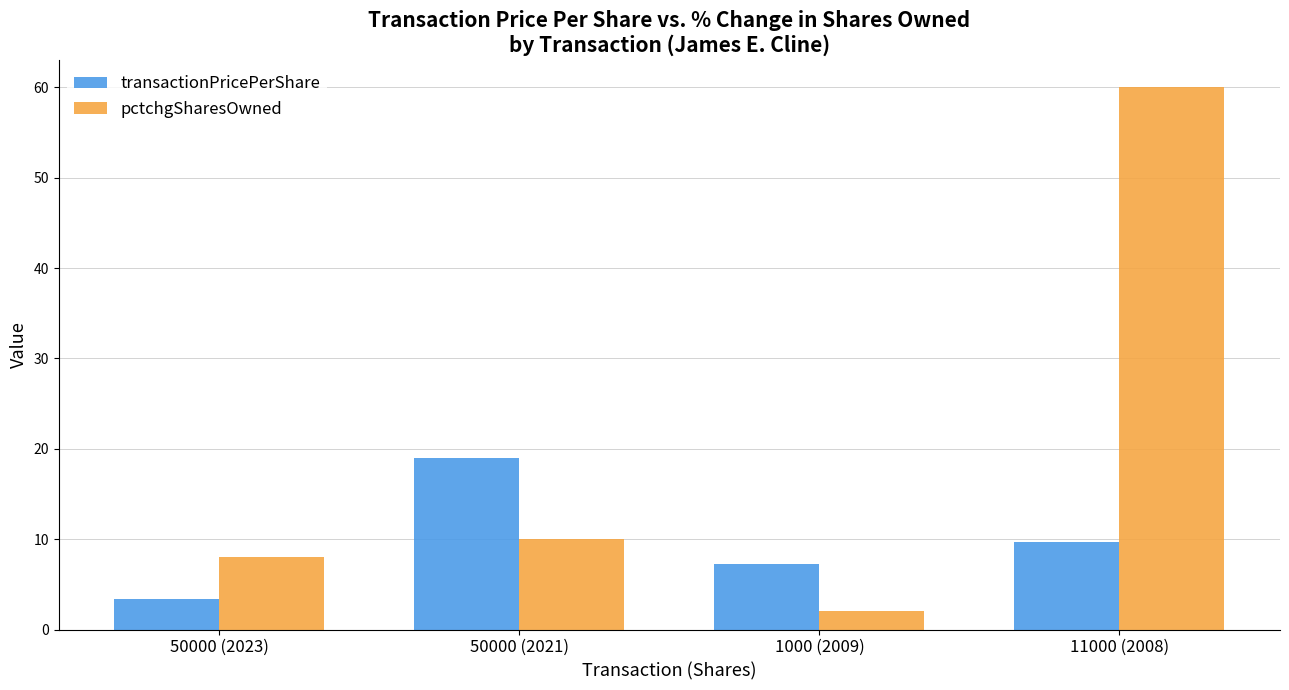

The value of transactionPricePerShare at 50000 (2023) is 1.1. True or false?

False